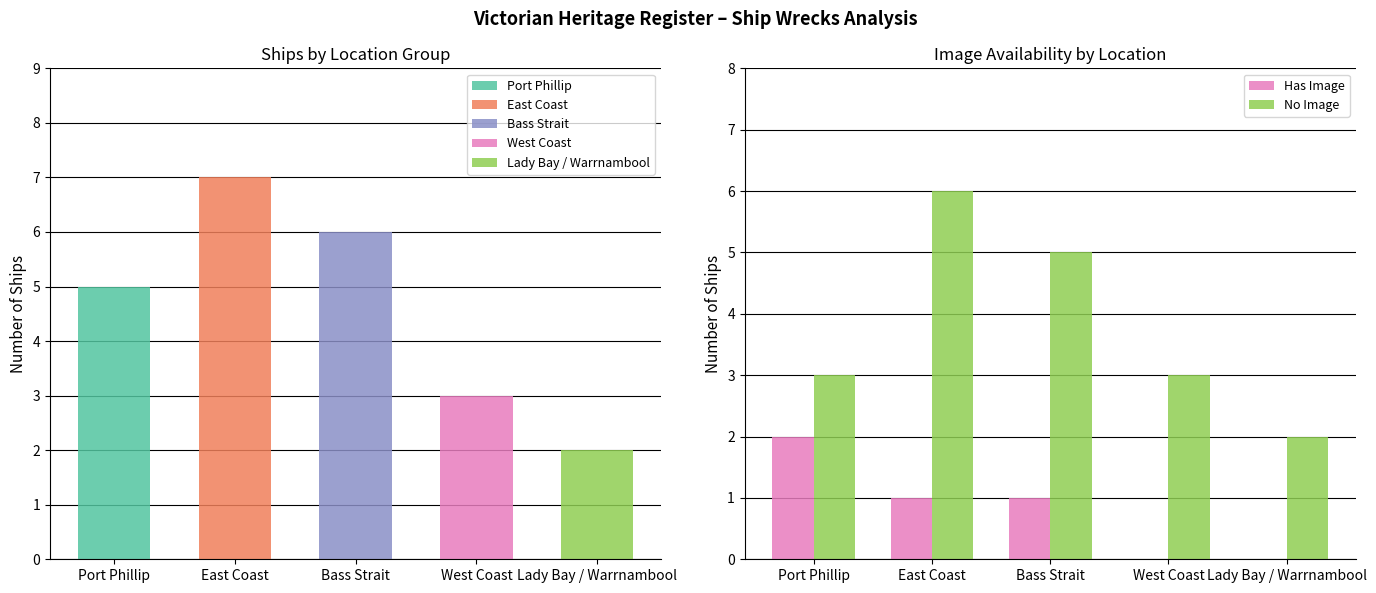

Count the Has Image values in the range 0 to 1.

4